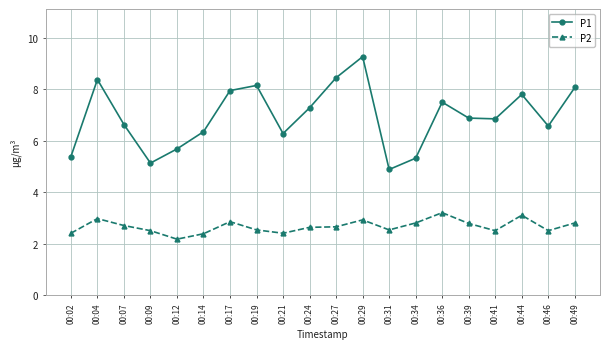

At which label is P2 closest to 2?

00:12